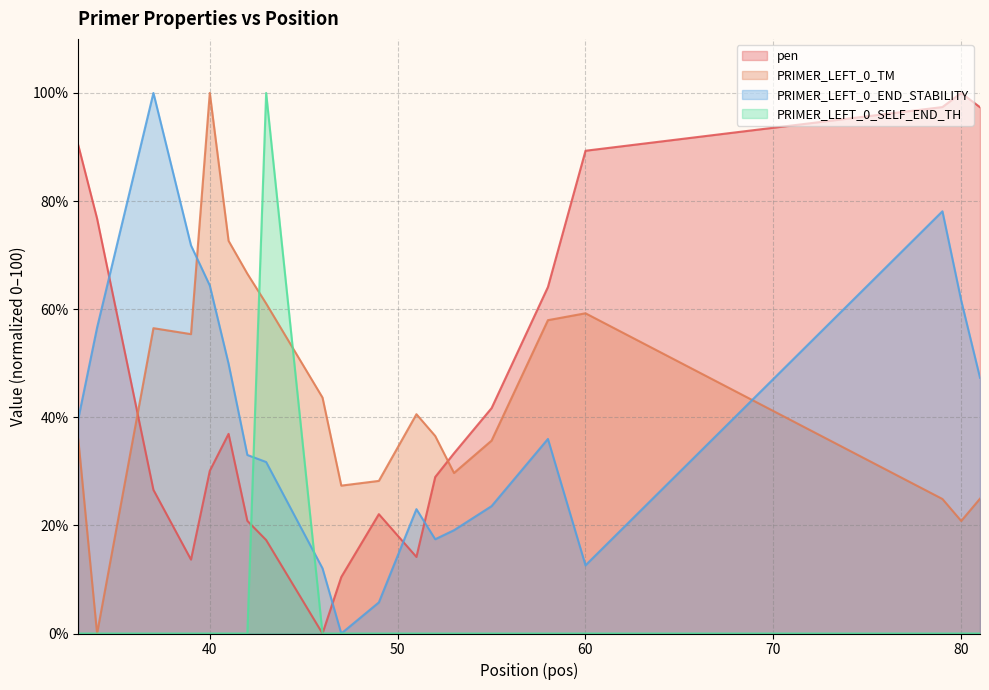

How many lines are shown in the chart?

4